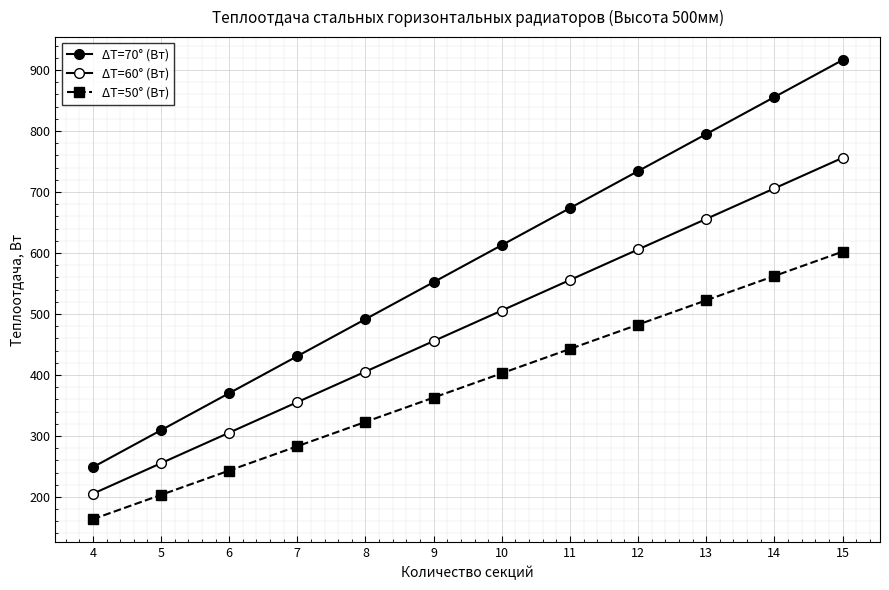

Is it true that ΔT=50° (Вт) equals 562.3 at 14?

True